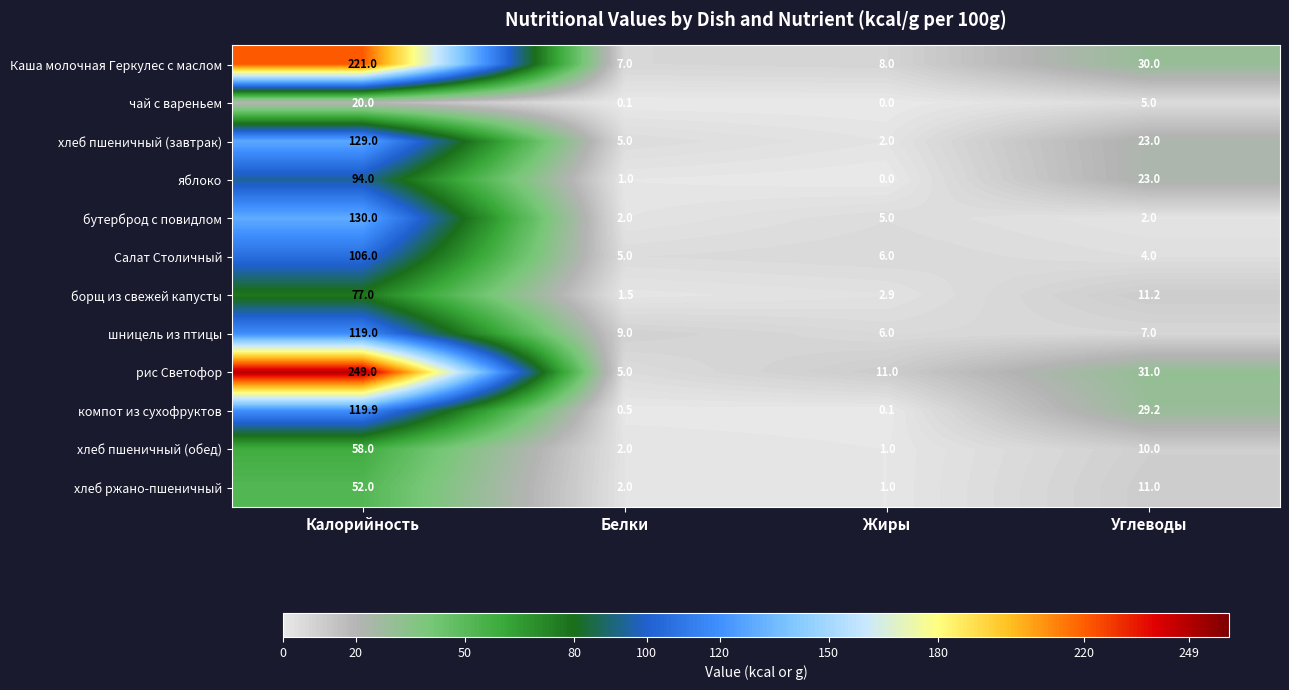

What is the difference between the second highest and minimum values in the чай с вареньем series?

5.0